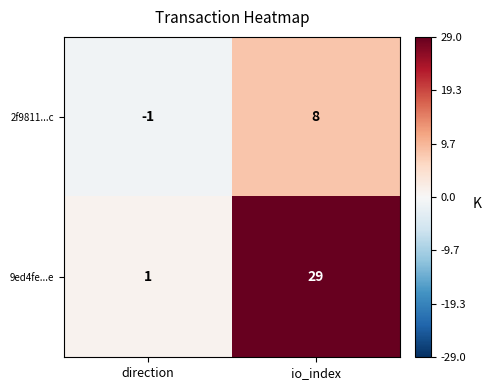

Reading left to right, extract all data points from this chart.

2f9811...c: direction=-1	io_index=8
9ed4fe...e: direction=1	io_index=29